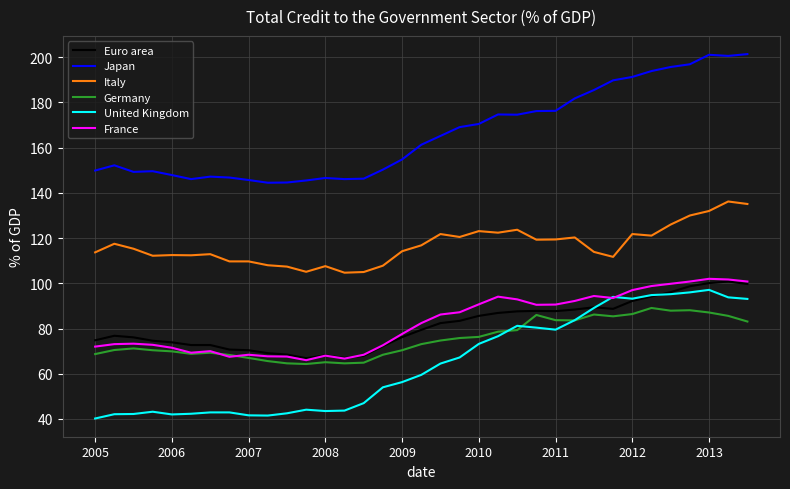

How many values in the Italy series are below 115?

17